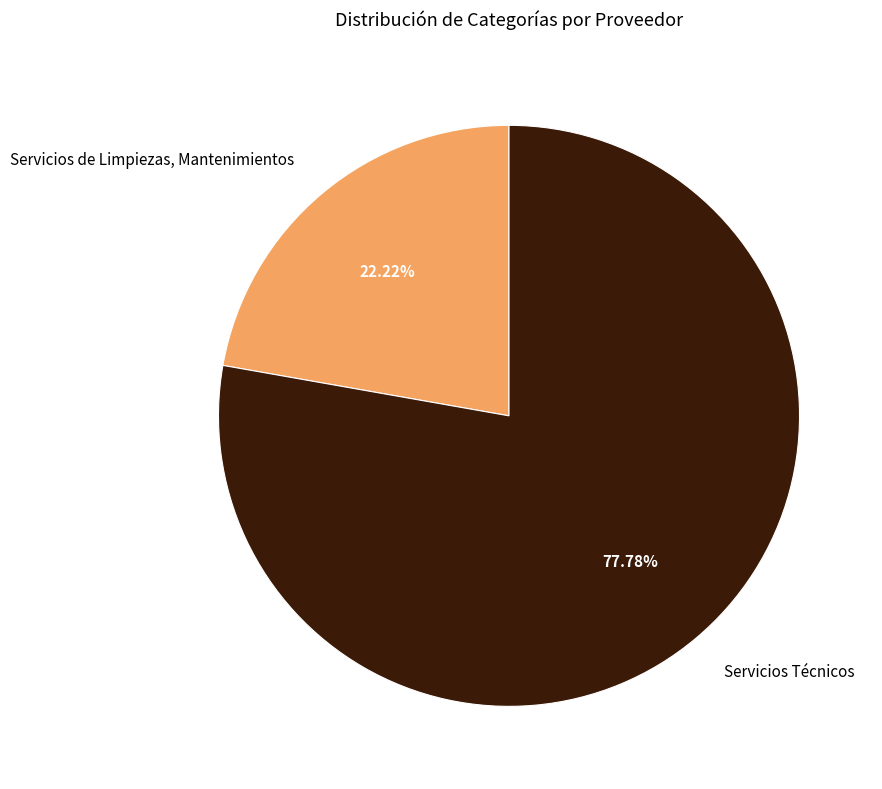

Rank the categories by value from highest to lowest.

Servicios Técnicos, Servicios de Limpiezas, Mantenimientos